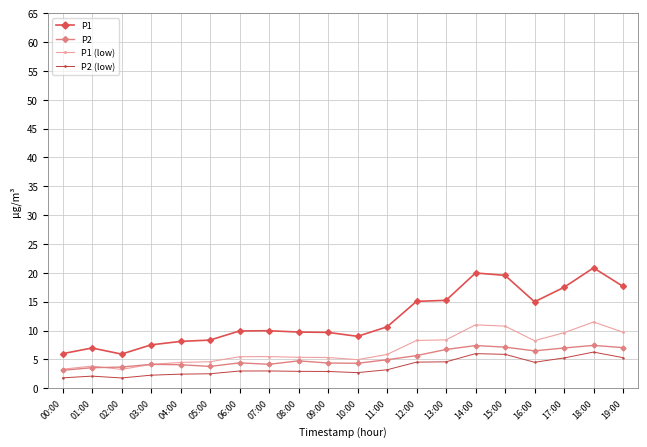

What is the greatest value displayed?

20.9